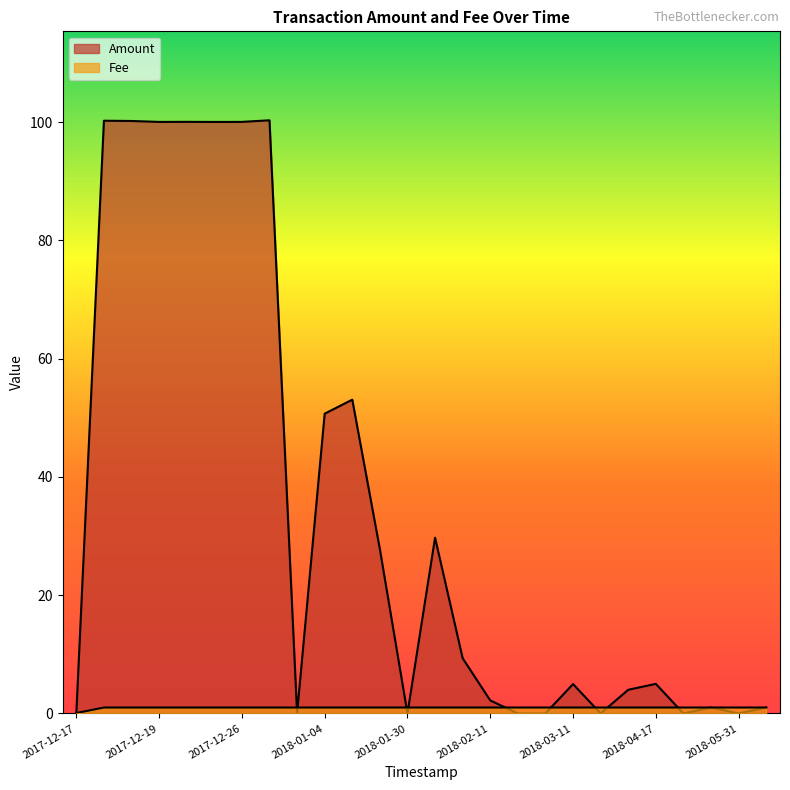

What is the average value of the Fee series?

1.0